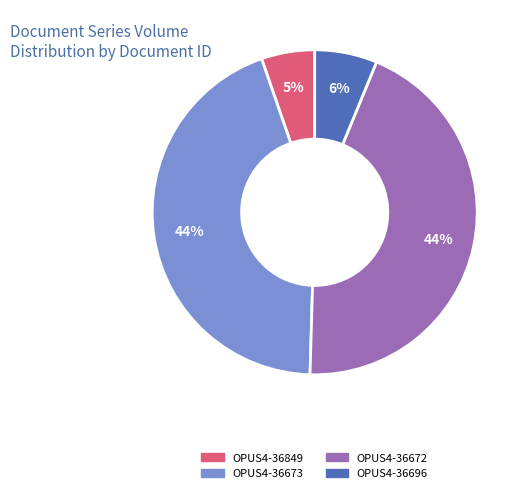

Is it true that OPUS4-36849 is 5% of the pie?

True